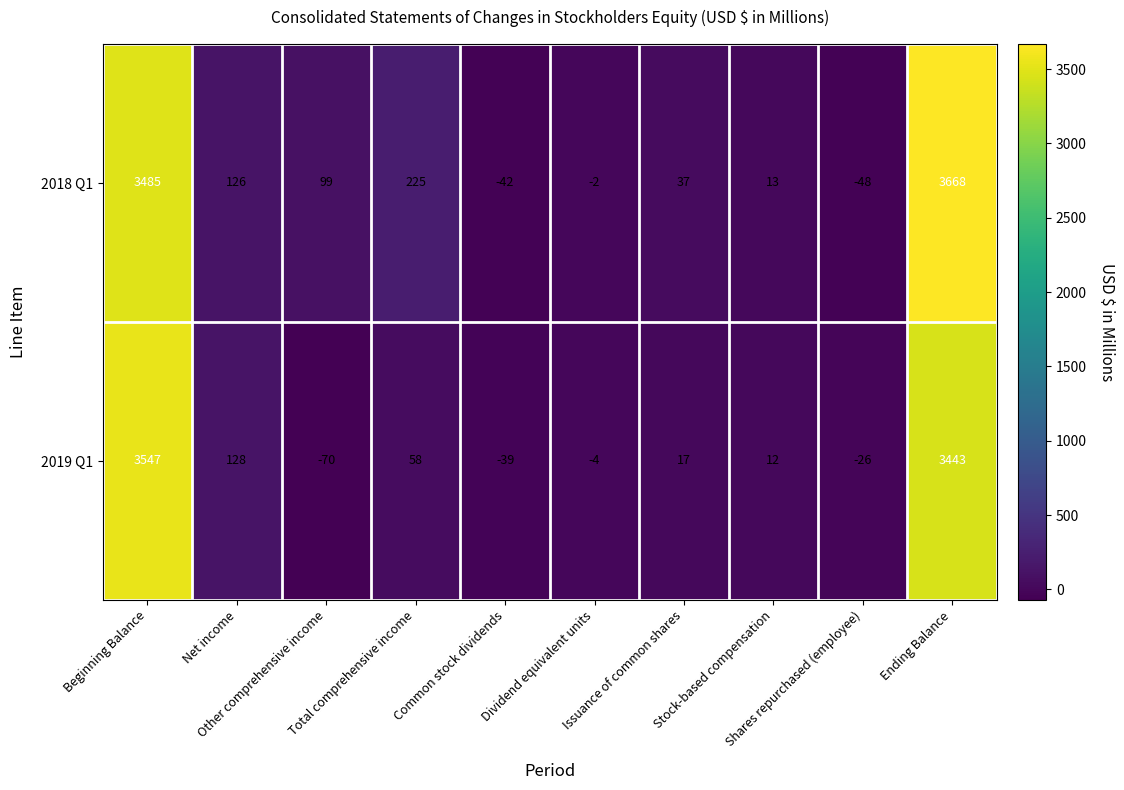

What is the maximum value shown in the chart?

3668